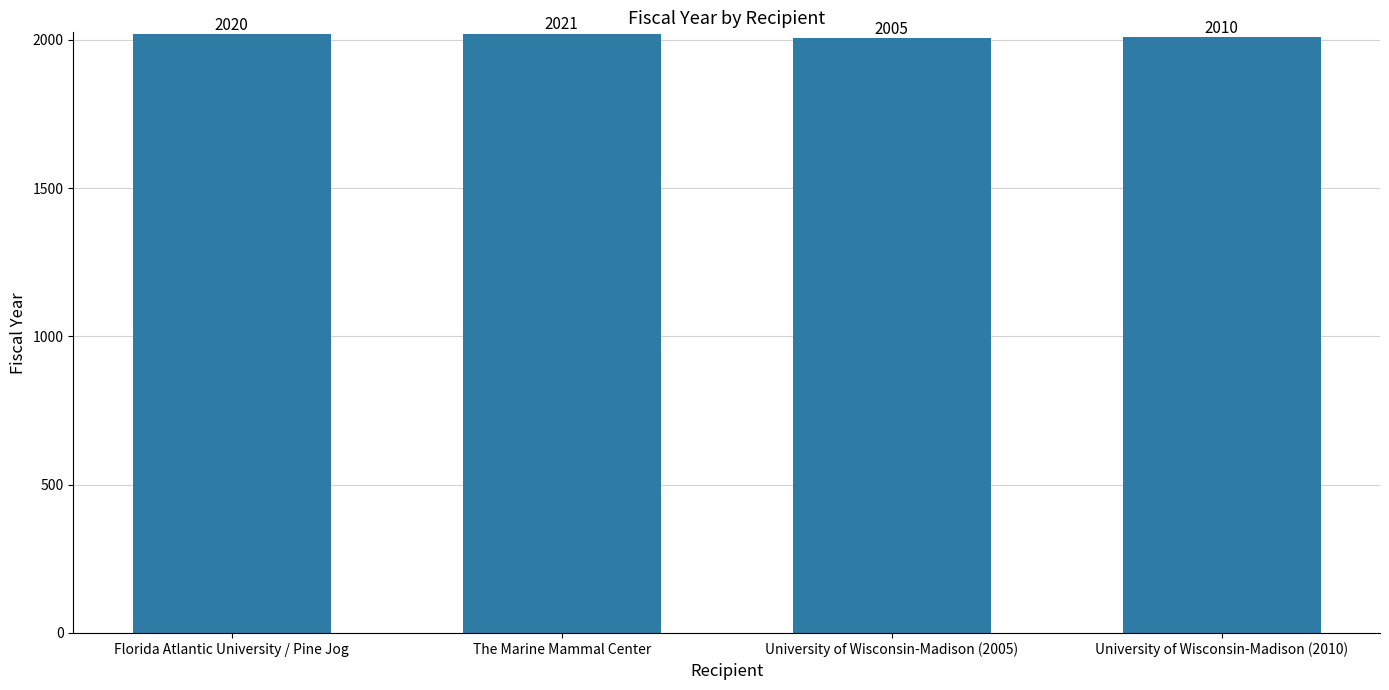

How many data points does each series have?

4